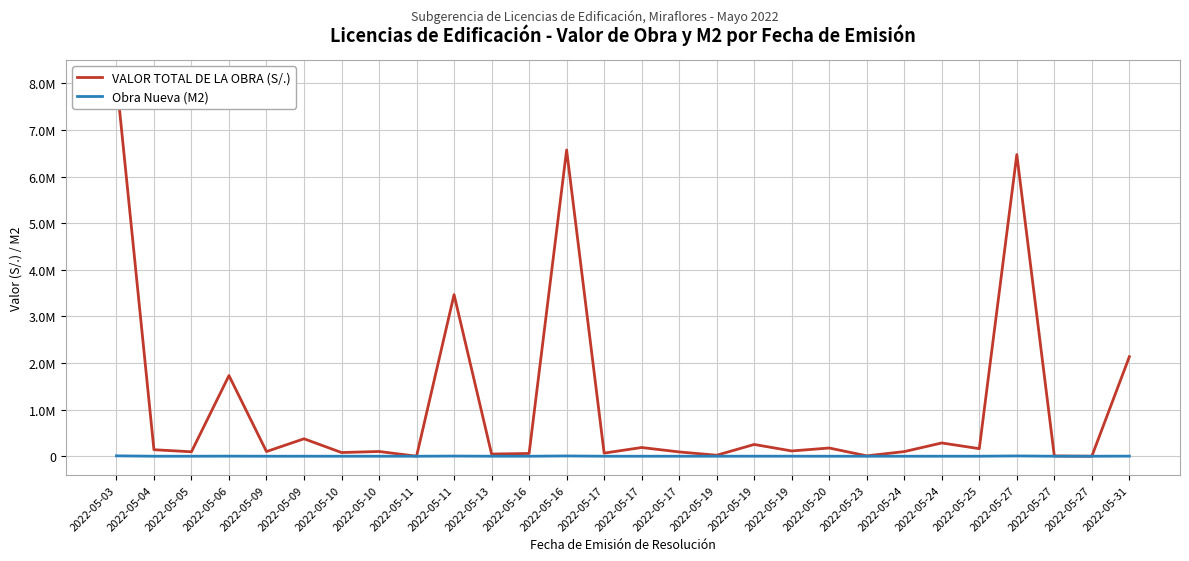

The value of VALOR TOTAL DE LA OBRA (S/.) at 2022-05-17 is 92052.5. True or false?

True